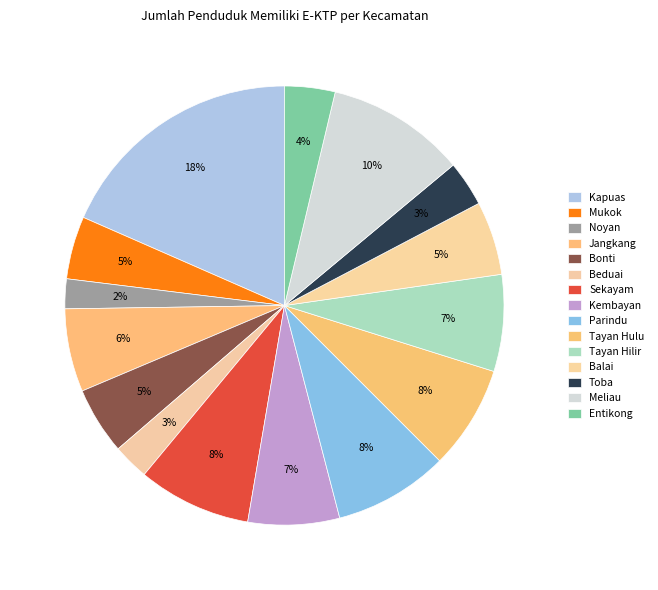

How many segments does this pie chart have?

15